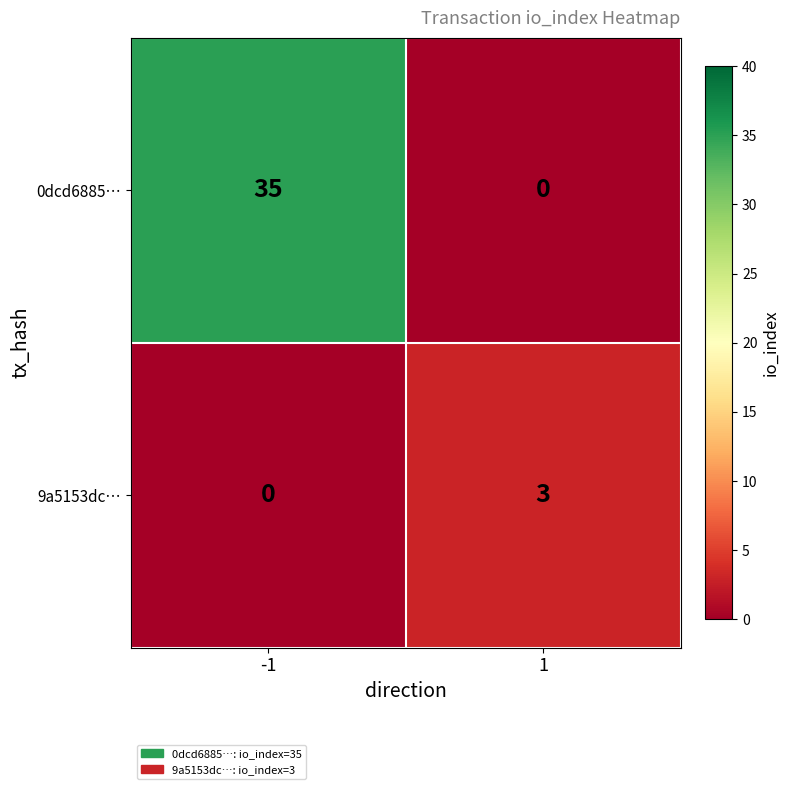

What is the average value of the 0dcd6885… series?

18